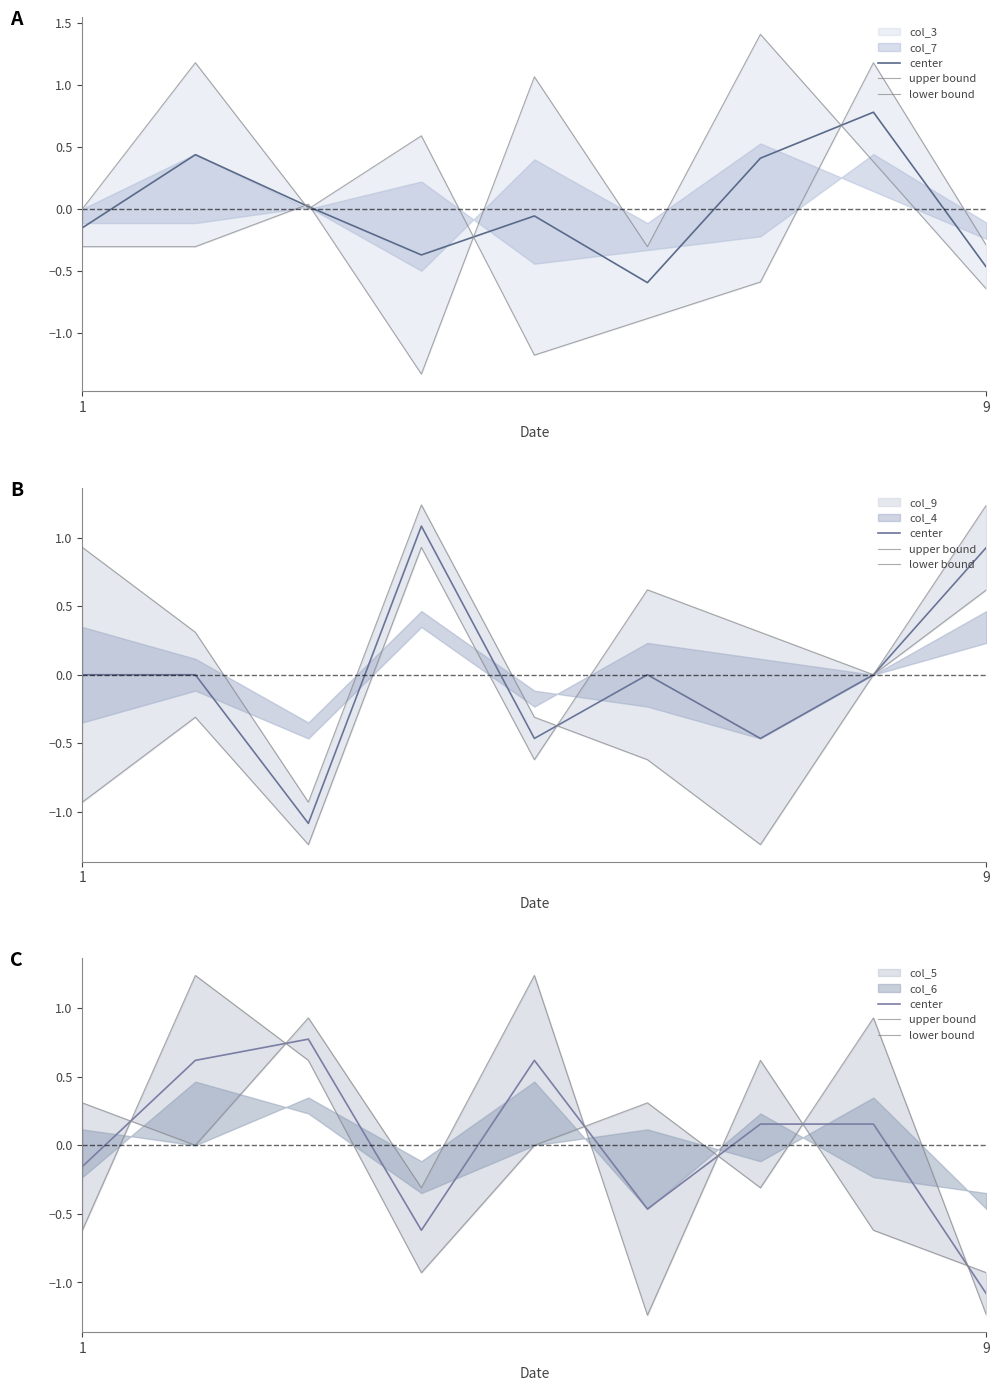

How many interior local valleys does the center series have?

2